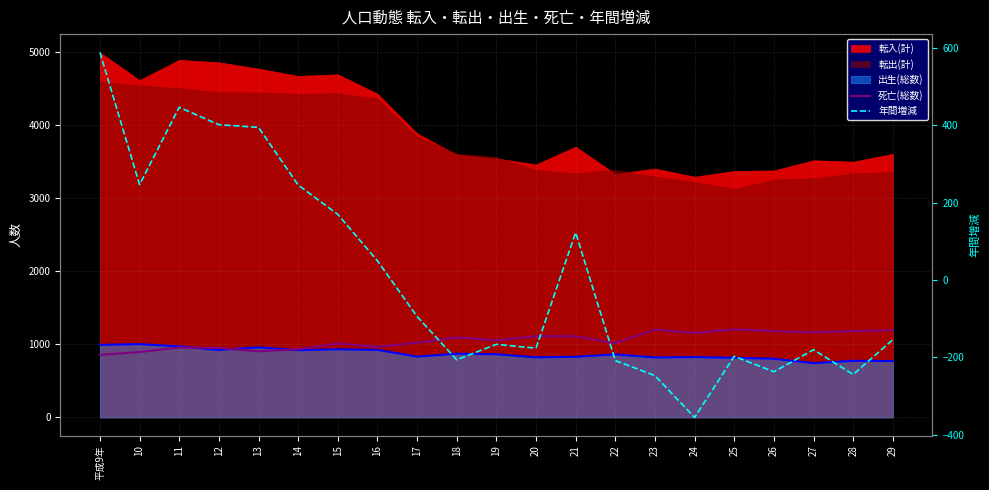

Which category has the highest value across all series?

25